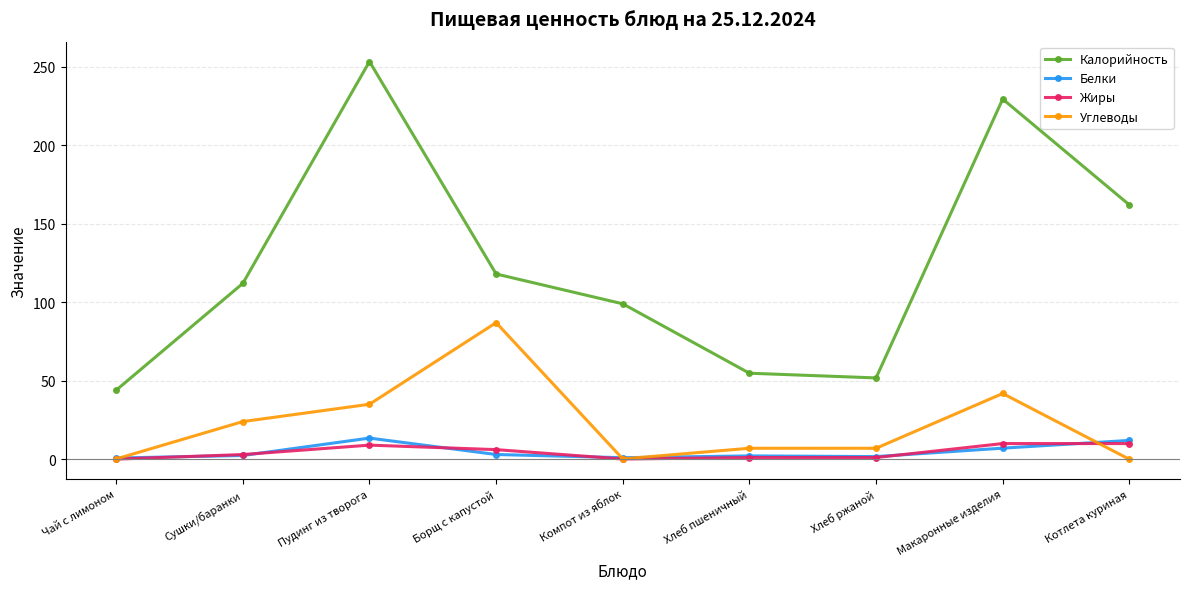

The value of Калорийность at Пудинг из творога is 59.9. True or false?

False